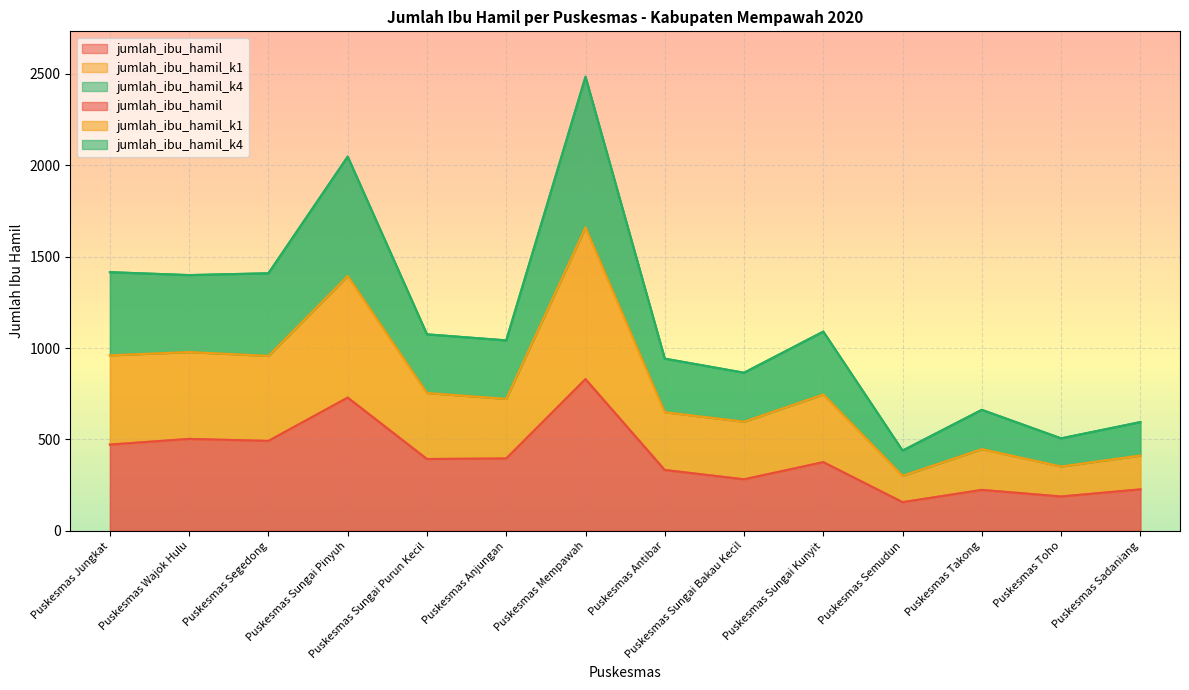

How many data points in jumlah_ibu_hamil_k4 are less than 1075?

7